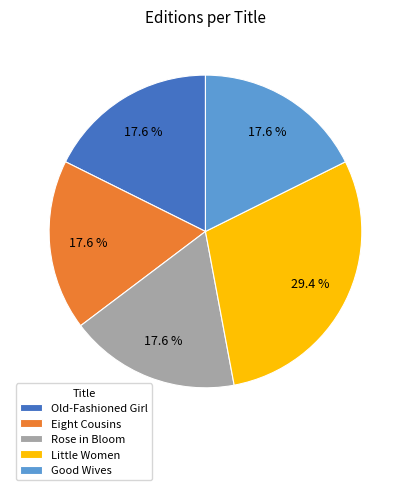

Is there any slice that represents more than half of the pie?

No